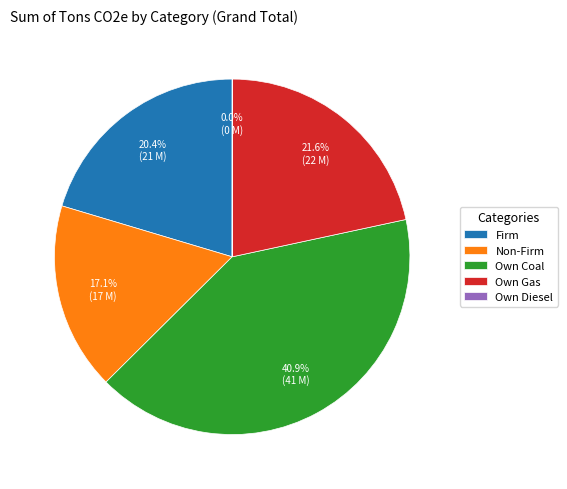

Which category has the biggest portion of the pie?

Own Coal